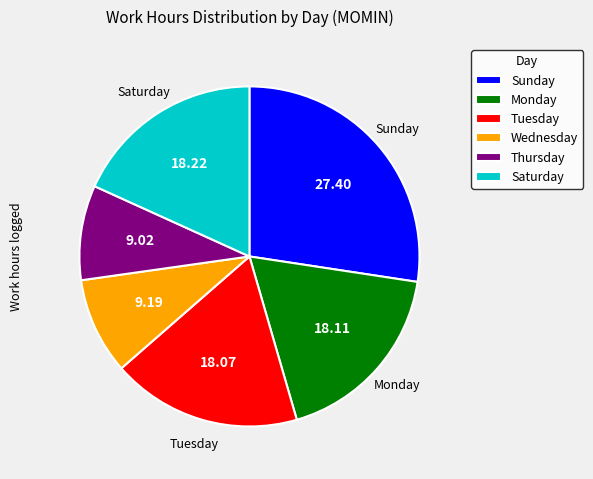

Do Saturday and Wednesday together represent more than half of the pie?

No